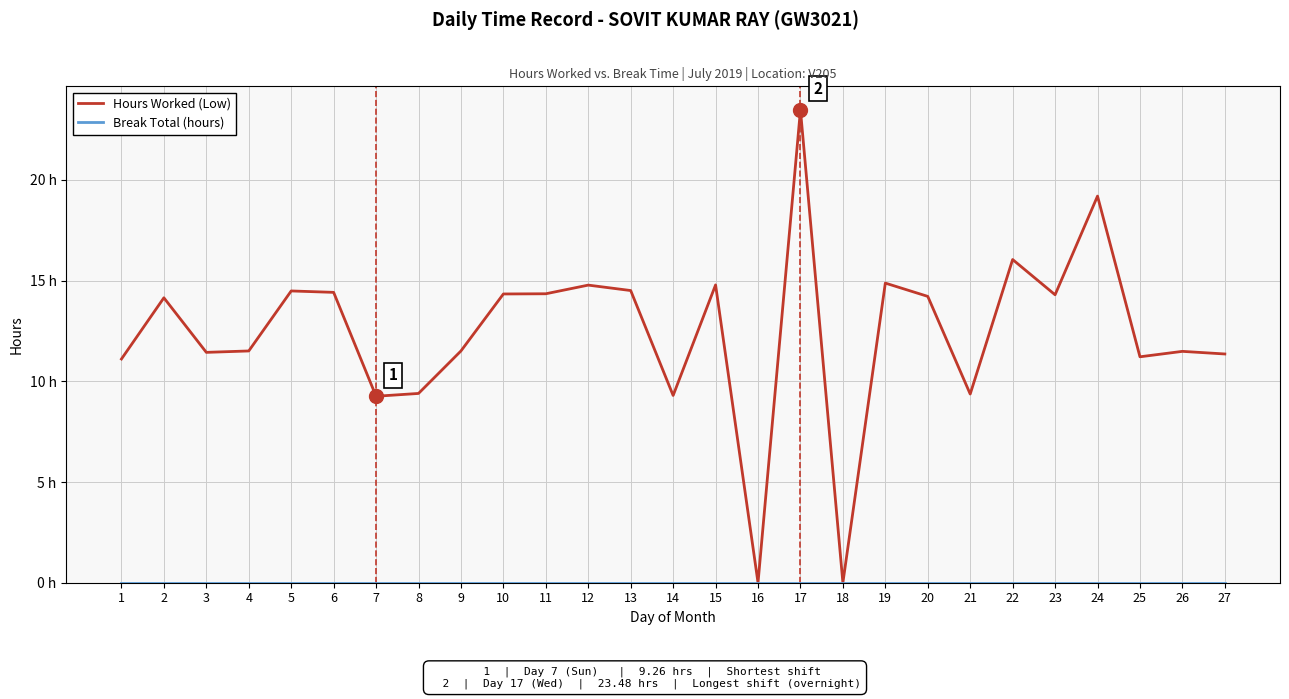

Reading left to right, what are all the values shown in this chart?

Hours Worked (Low): 11.1	14.2	11.4	11.5	14.5	14.4	9.3	9.4	11.5	14.3	14.3	14.8	14.5	9.3	14.8	0.0	23.5	0.0	14.9	14.2	9.4	16.1	14.3	19.2	11.2	11.5	11.4
Break Total (hours): 0.0	0.0	0.0	0.0	0.0	0.0	0.0	0.0	0.0	0.0	0.0	0.0	0.0	0.0	0.0	0.0	0.0	0.0	0.0	0.0	0.0	0.0	0.0	0.0	0.0	0.0	0.0